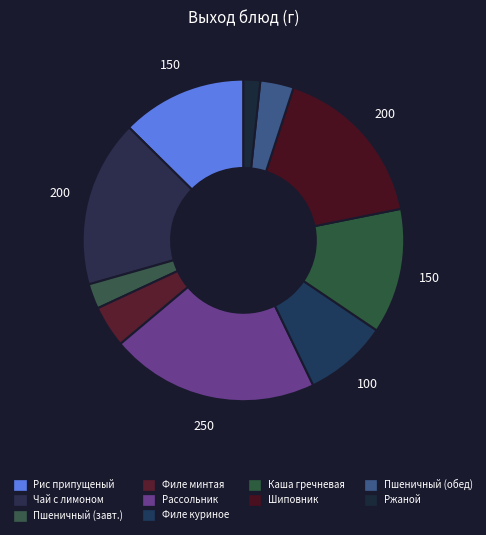

Count the number of slices in the pie.

10